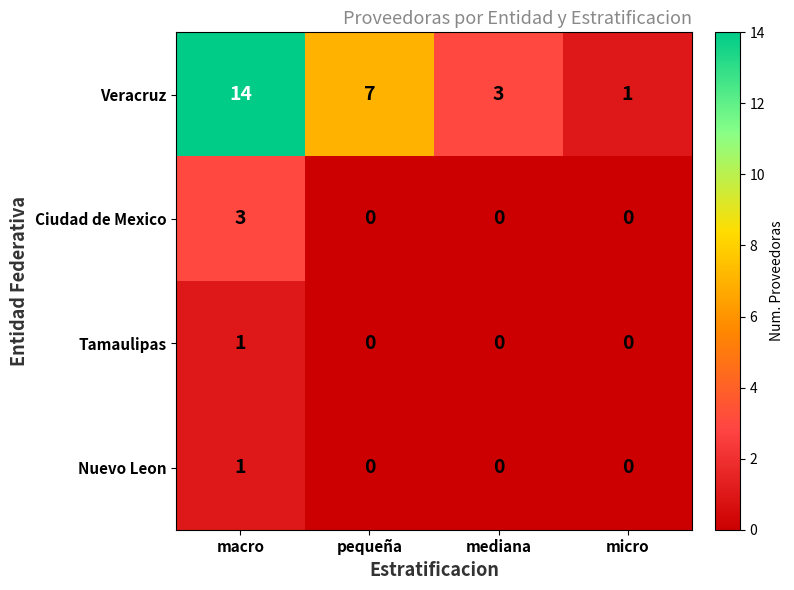

Is it true that Nuevo Leon equals 1 at micro?

False